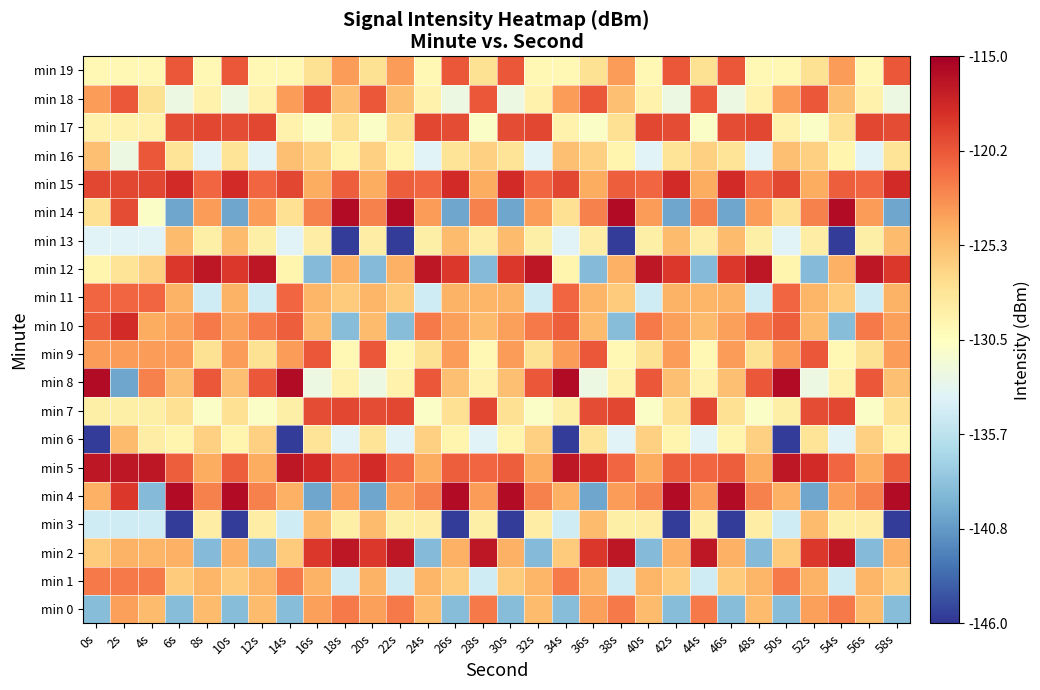

Rank the series by their maximum value, from highest to lowest.

min 4, min 8, min 14, min 2, min 5, min 12, min 10, min 15, min 7, min 17, min 16, min 18, min 9, min 19, min 11, min 0, min 1, min 3, min 6, min 13